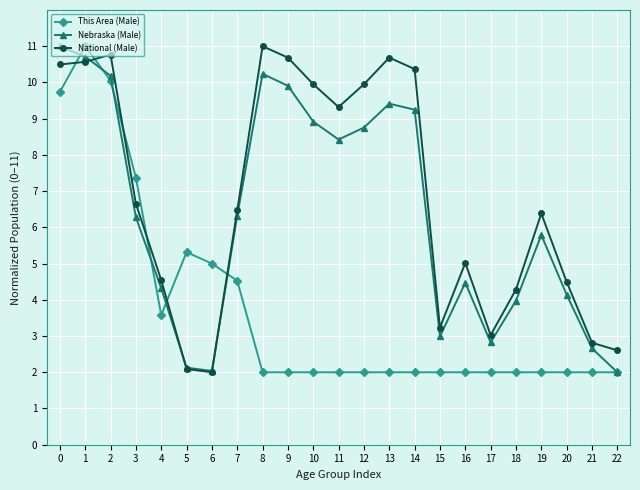

What is the spread (max minus min) of values at 5?

3.2